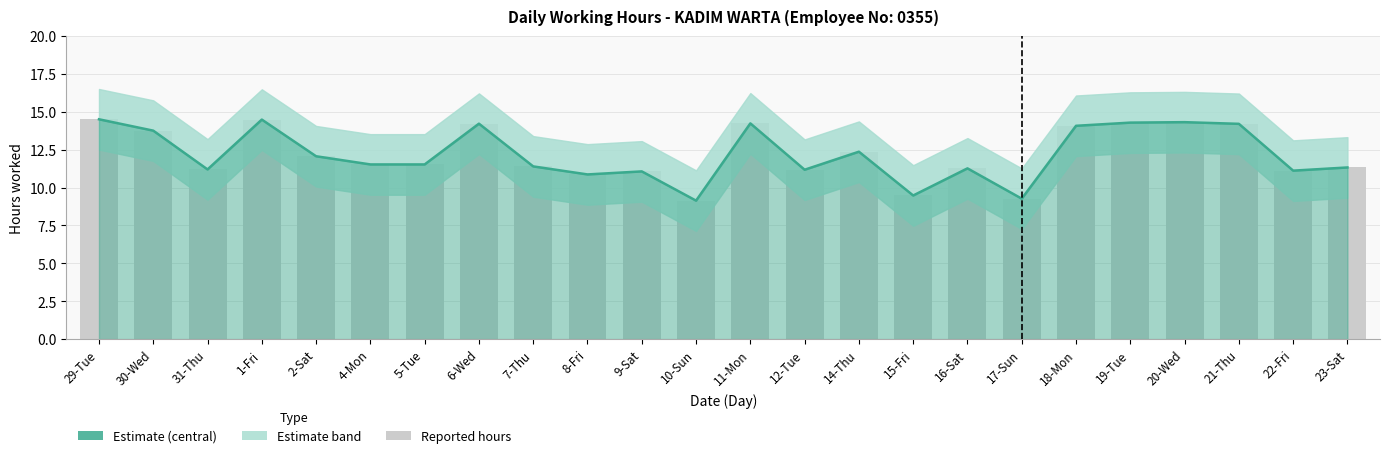

What is the value of the 18th bar from the left?

9.3